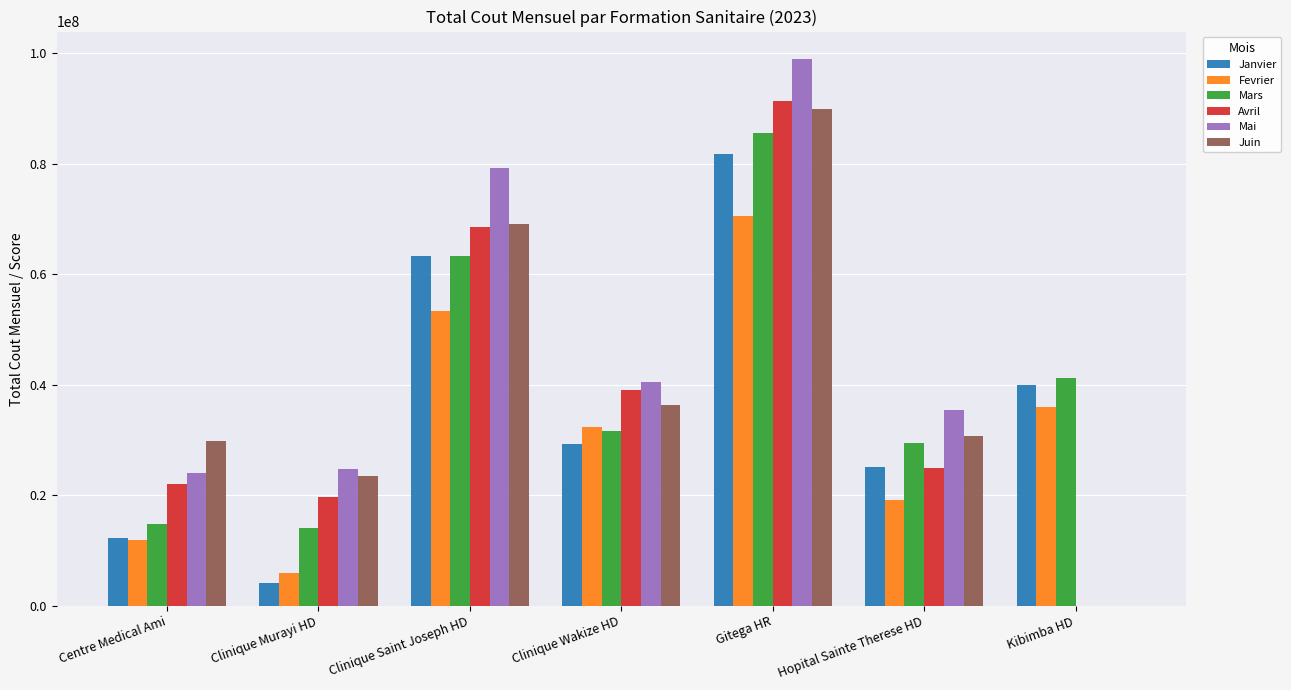

Between Clinique Saint Joseph HD and Clinique Wakize HD, which series saw the biggest shift?

Mai